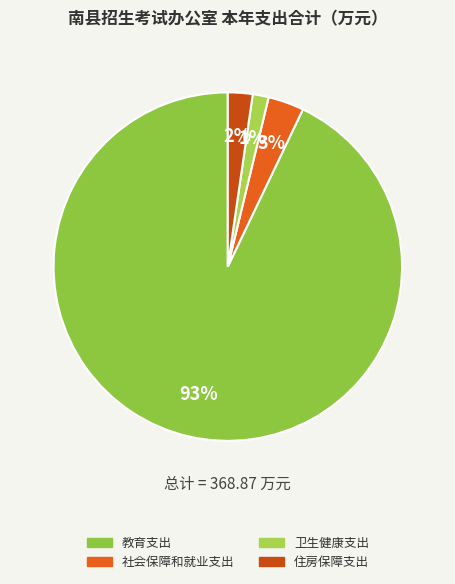

Is there any slice that represents more than half of the pie?

Yes